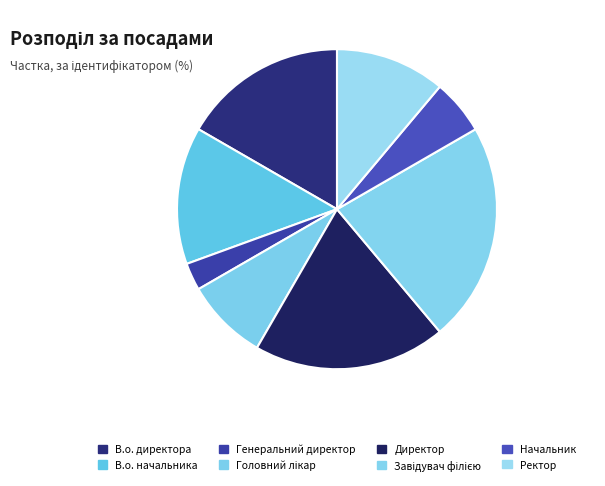

Does Начальник represent more than half of the total?

No